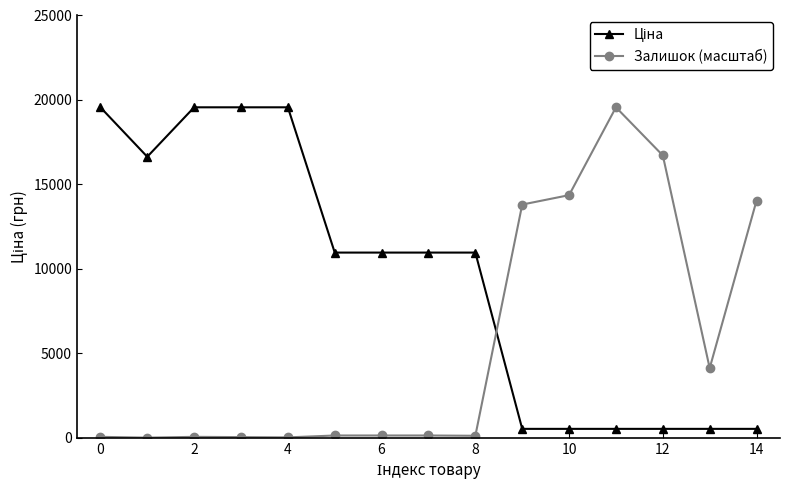

What is the average value of the Залишок (масштаб) series?

5555.5